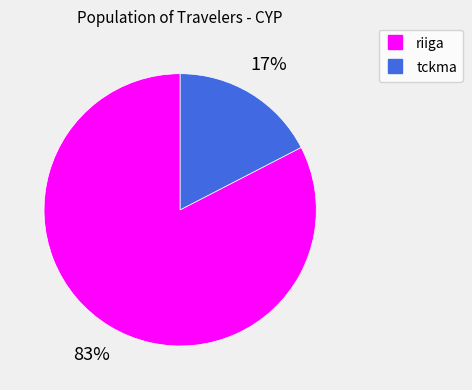

Count the number of slices in the pie.

2